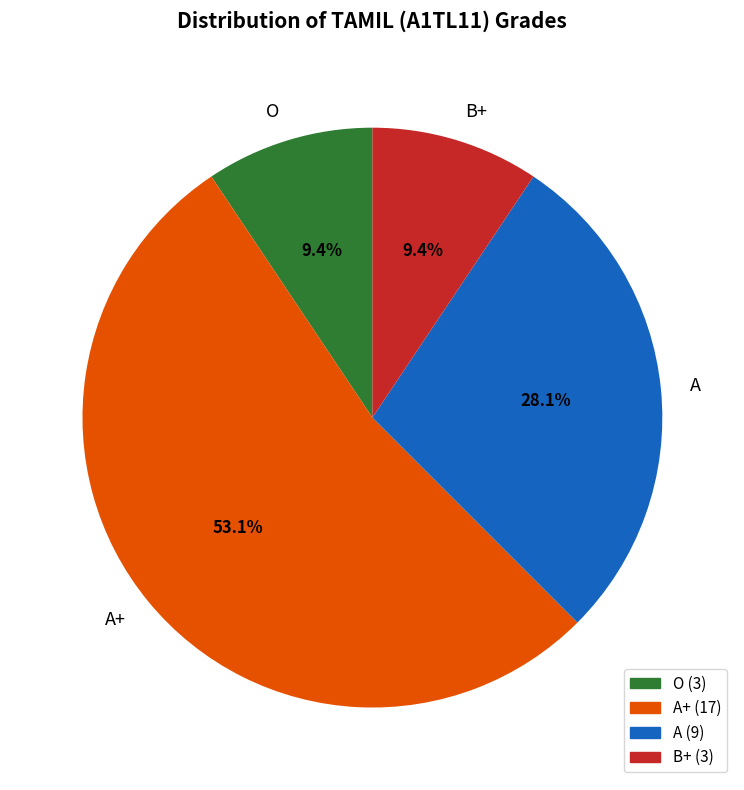

What is the largest slice in the pie chart?

A+